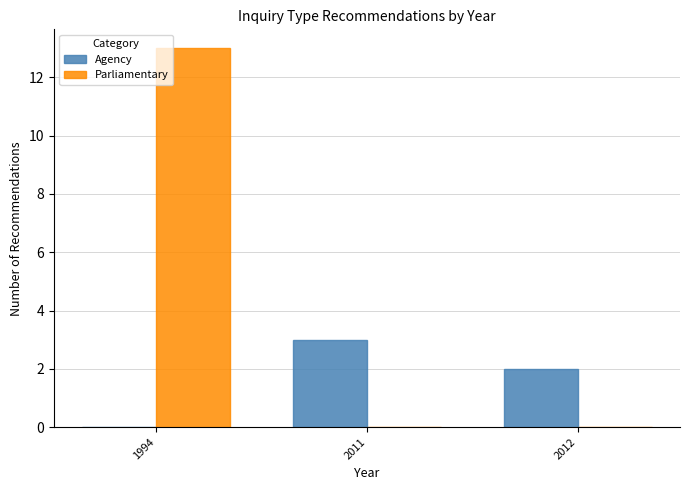

What is the difference between the Agency values at 2011 and 1994?

3